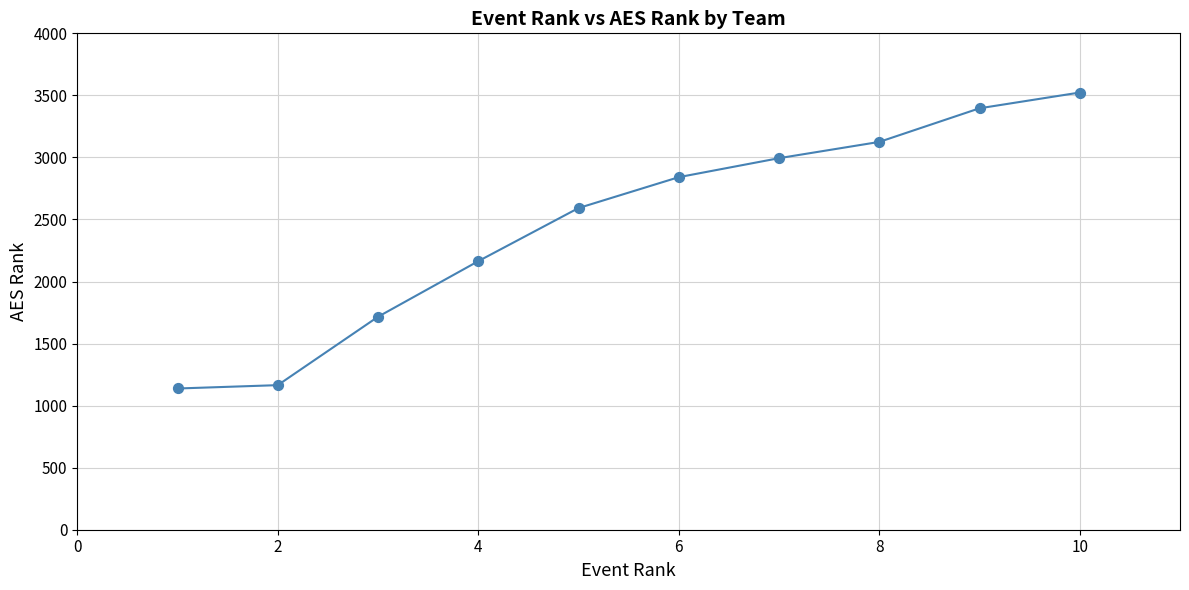

What Y value in the scatter plot is closest to 2330?

2164